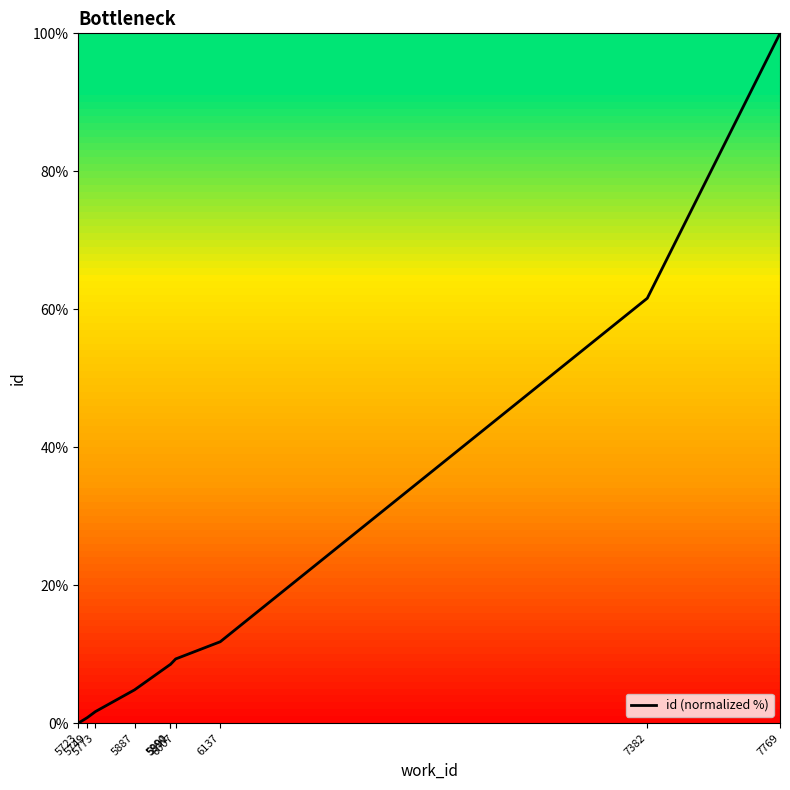

Which category has the highest value across all series?

7769